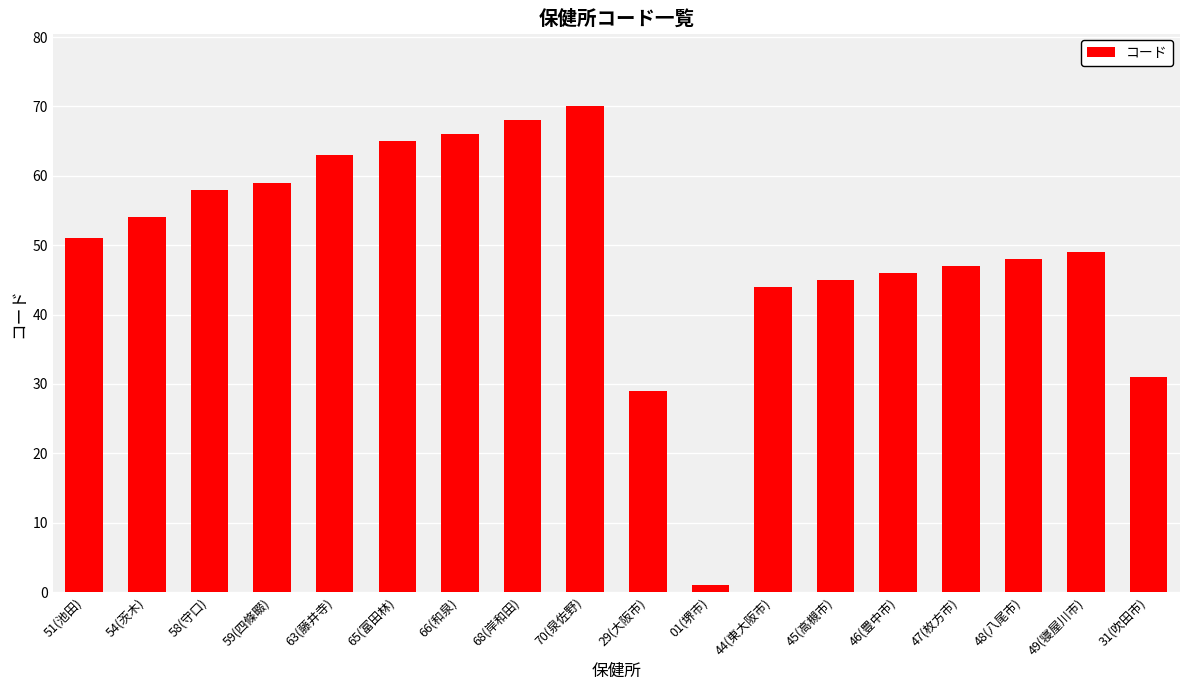

The value at 65(富田林) is 65. True or false?

True